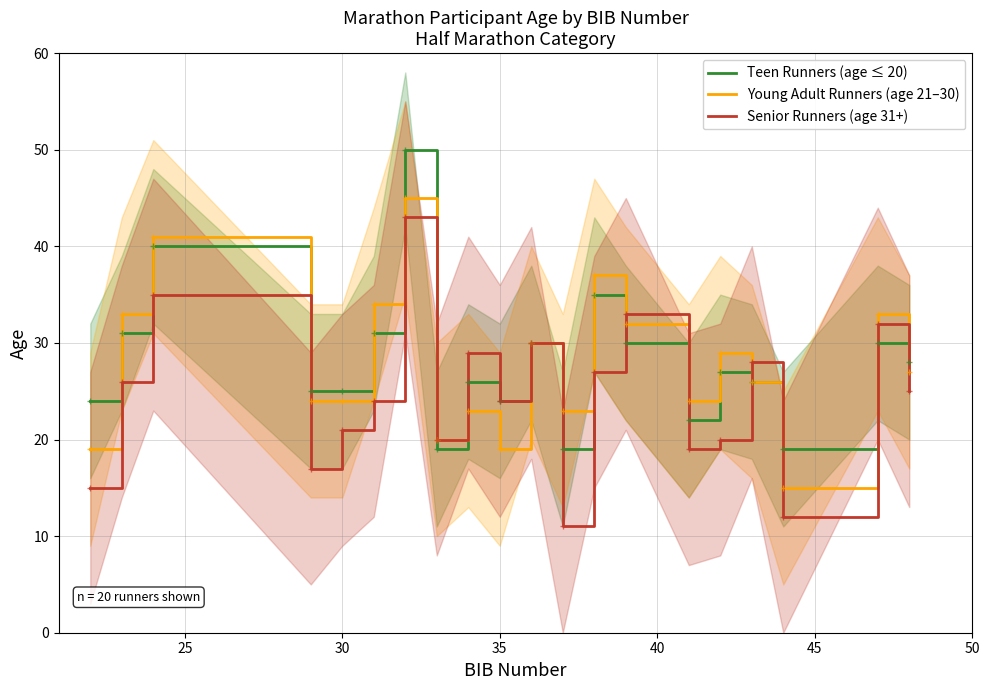

How many interior local peaks does the Teen Runners (age ≤ 20) series have?

7